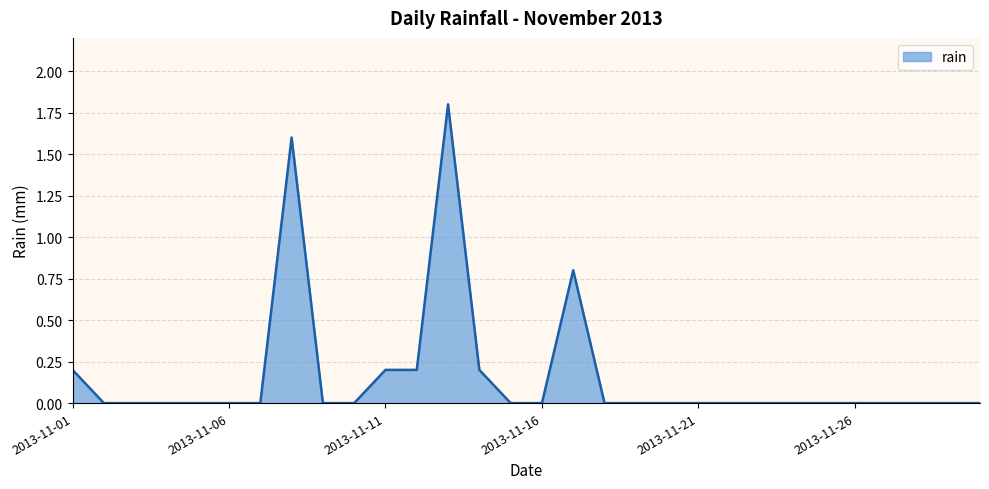

What is the maximum value shown in the chart?

1.8